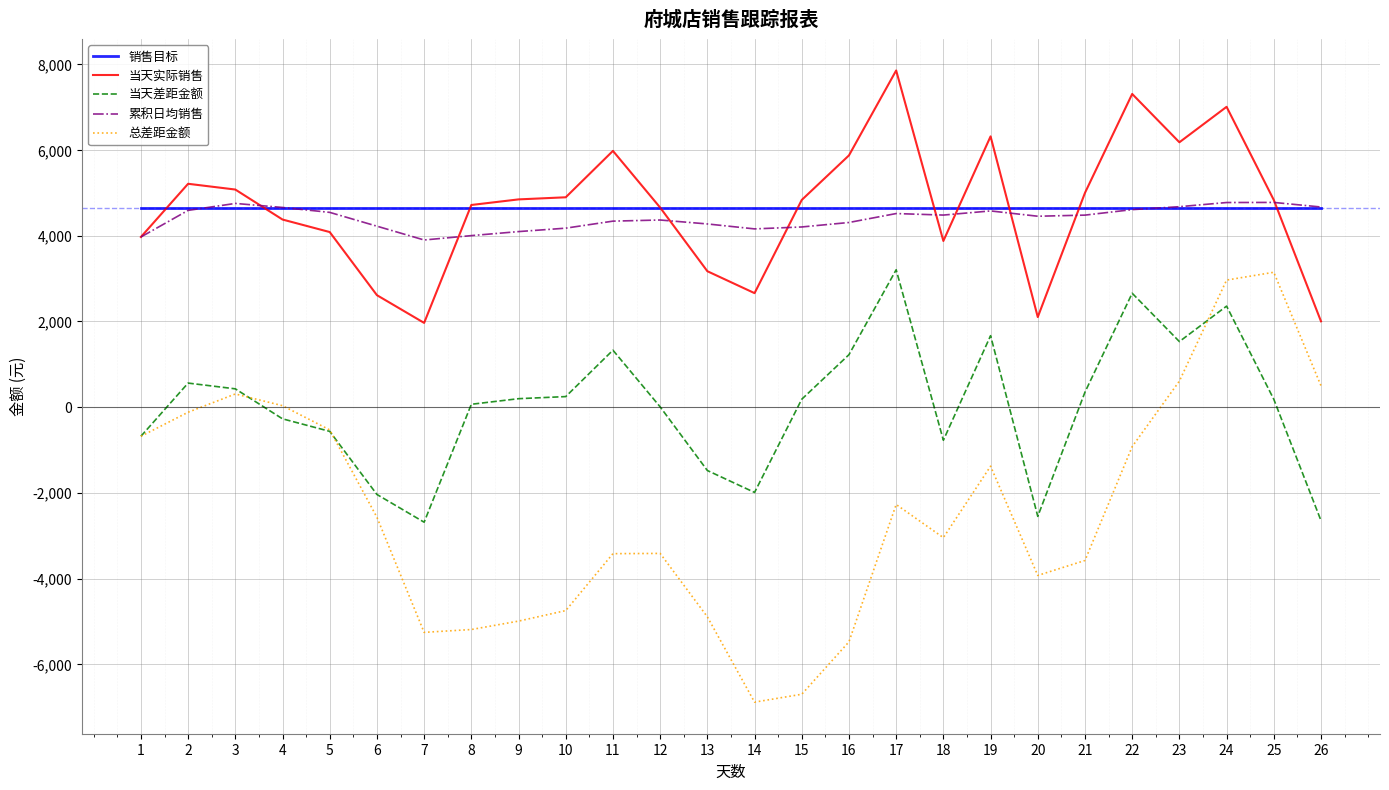

Which category has the highest value in the 总差距金额 series?

25